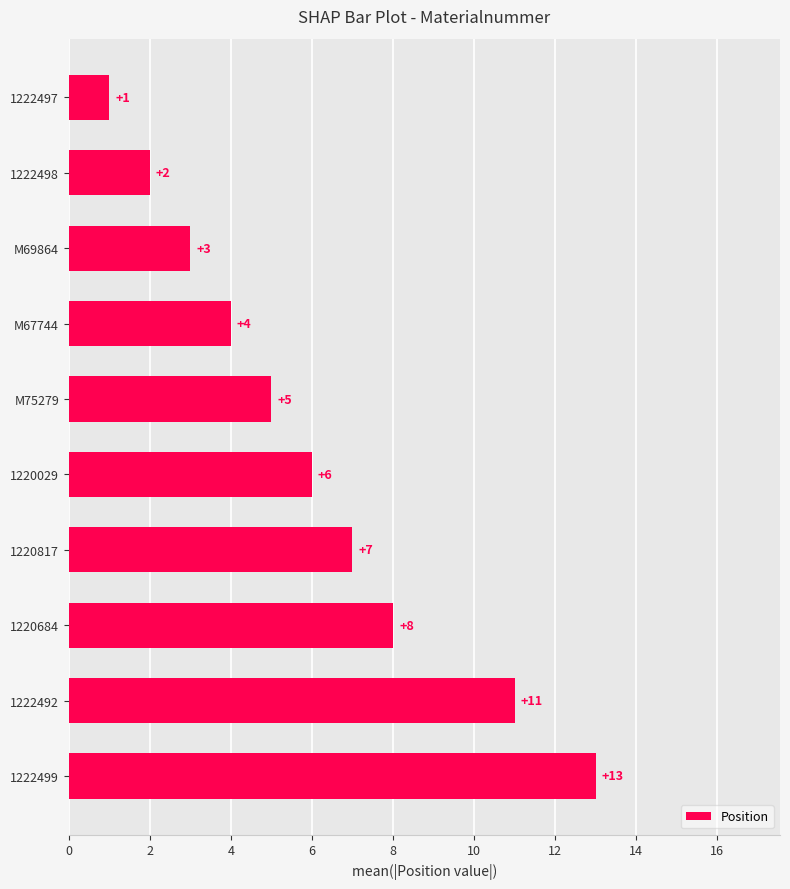

How many distinct data groups are displayed?

1